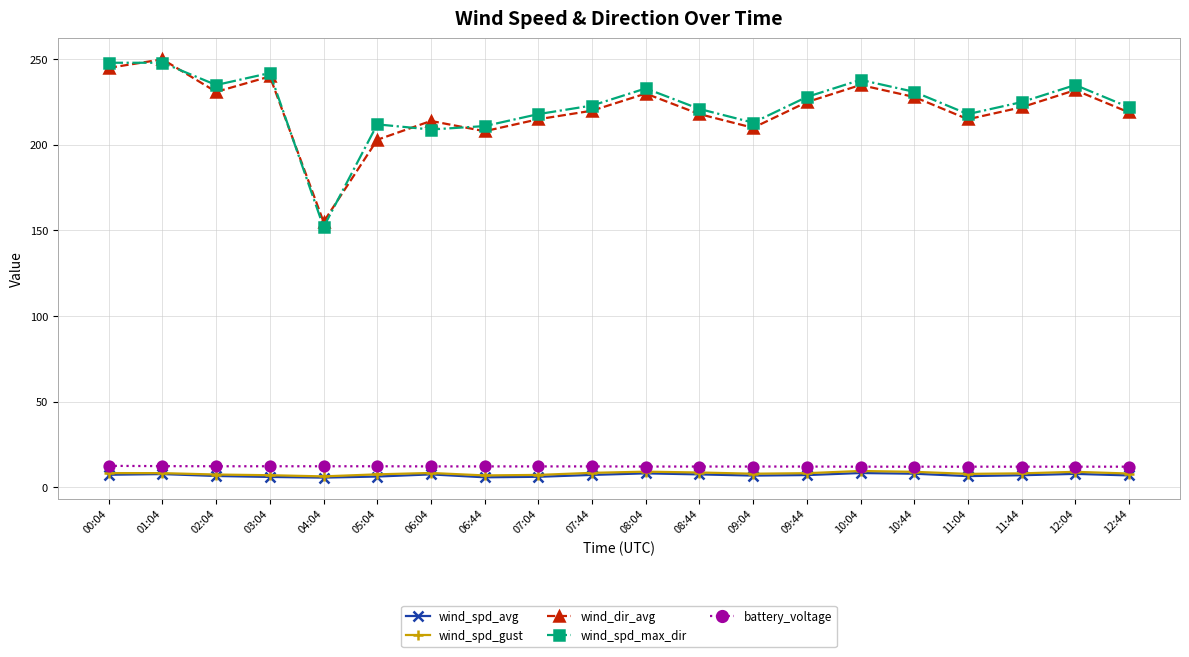

What is the minimum value shown in the chart?

5.6